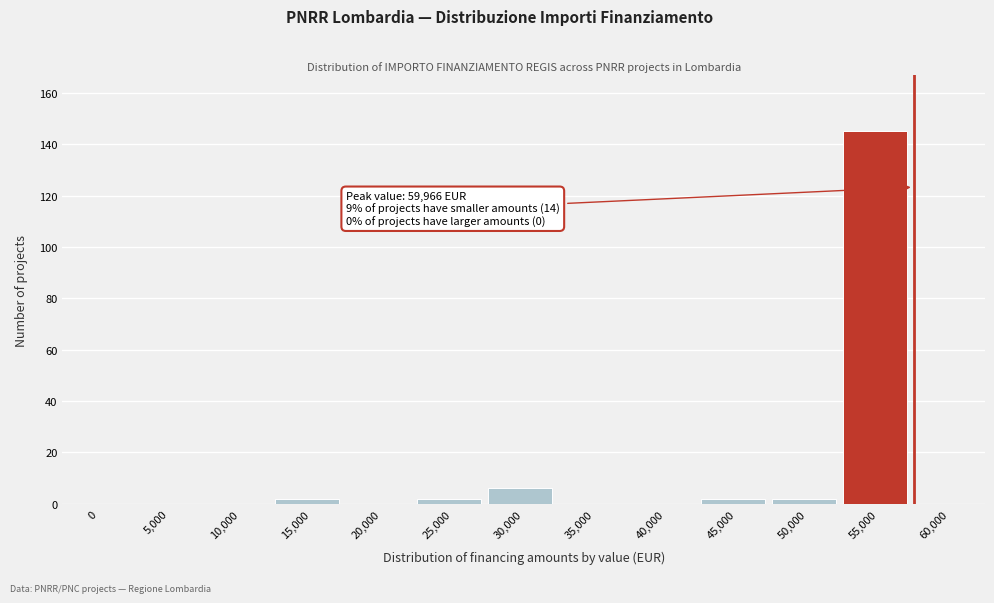

Reading left to right, transcribe all the data shown in this chart.

0=0	5,000=0	10,000=0	15,000=2	20,000=0	25,000=2	30,000=6	35,000=0	40,000=0	45,000=2	50,000=2	55,000=145	60,000=0